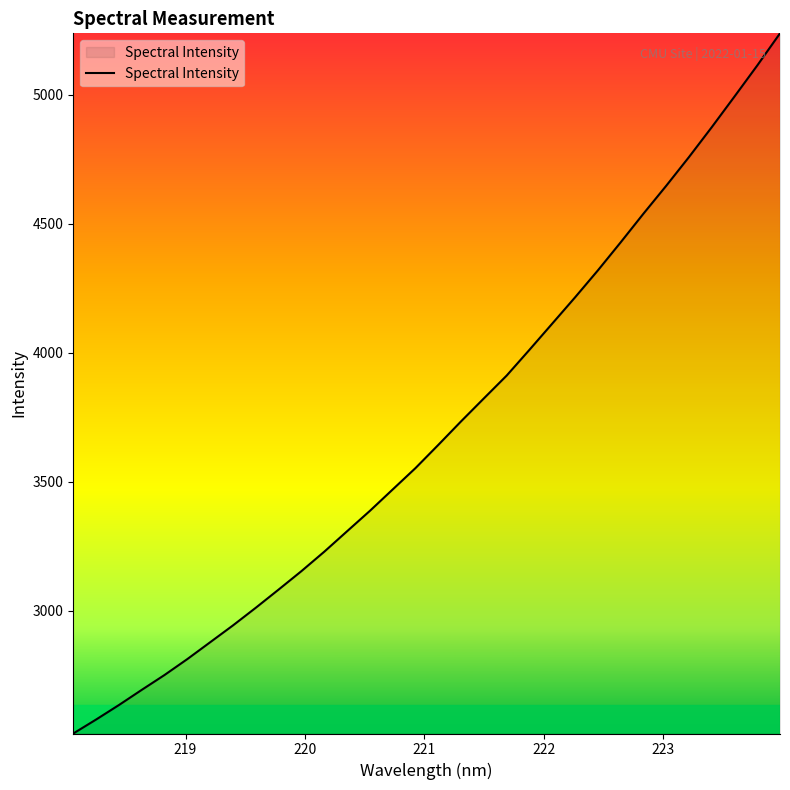

How many categories are shown in the chart?

32